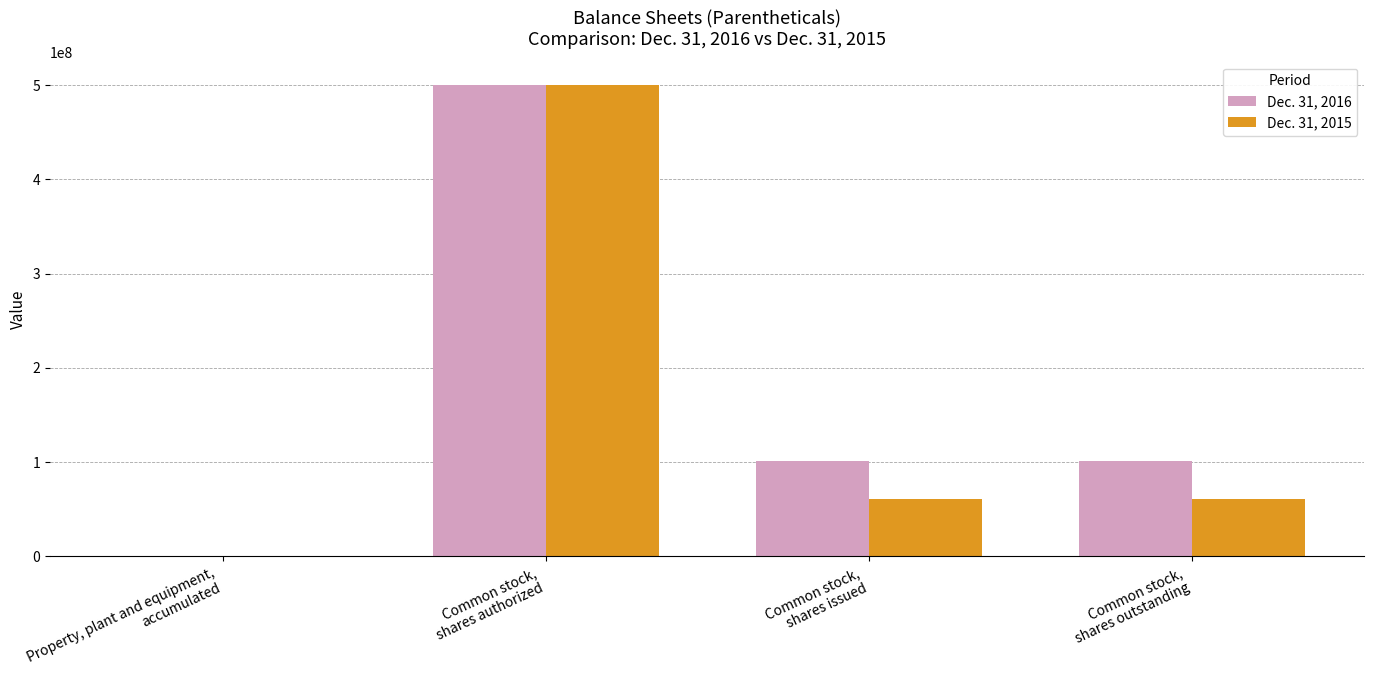

Reading right to left, extract all data points from this chart.

Dec. 31, 2016: Common stock,
shares outstanding=101068451	Common stock,
shares issued=101068451	Common stock,
shares authorized=500000000	Property, plant and equipment,
accumulated=1019
Dec. 31, 2015: Common stock,
shares outstanding=60577714	Common stock,
shares issued=60577714	Common stock,
shares authorized=500000000	Property, plant and equipment,
accumulated=1019